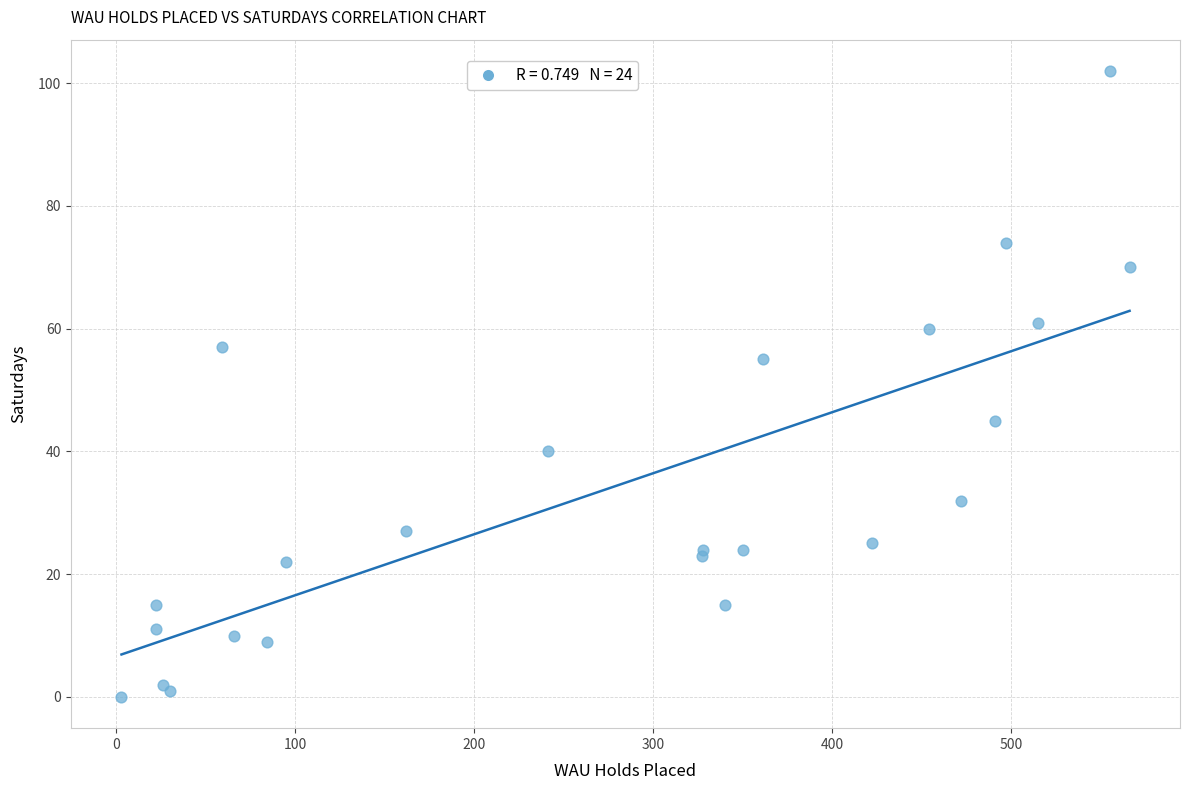

What Y value in the scatter plot is closest to 51?

55